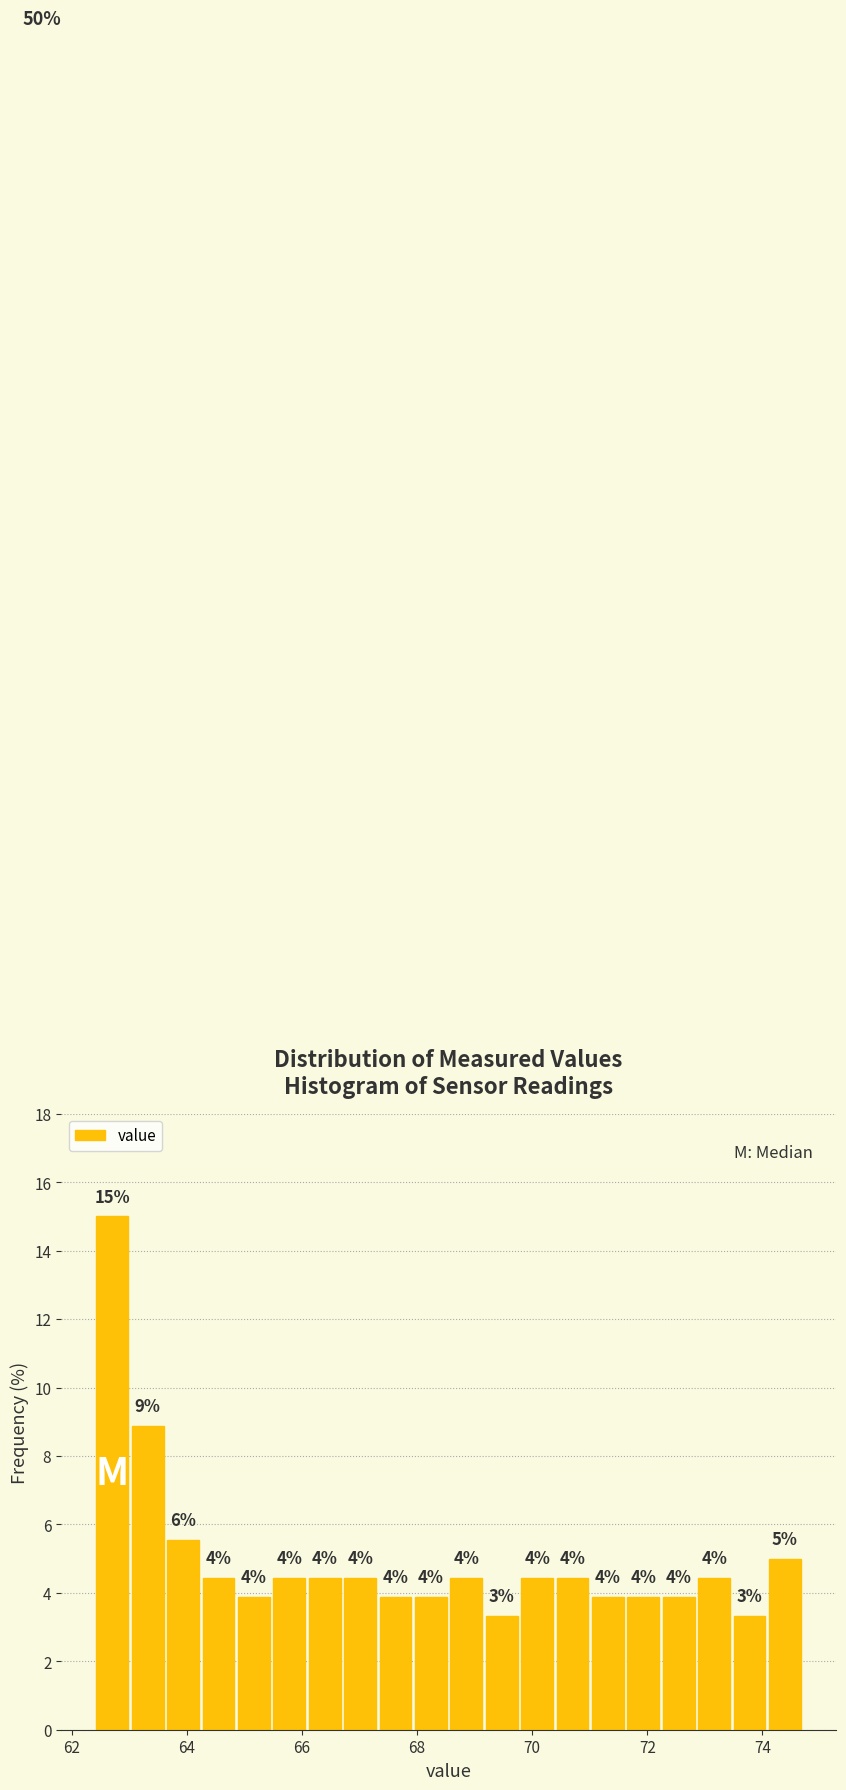

Around what value on the x-axis is the tallest bar? Give the approximate position of its centre, as read against the axis.

62.8